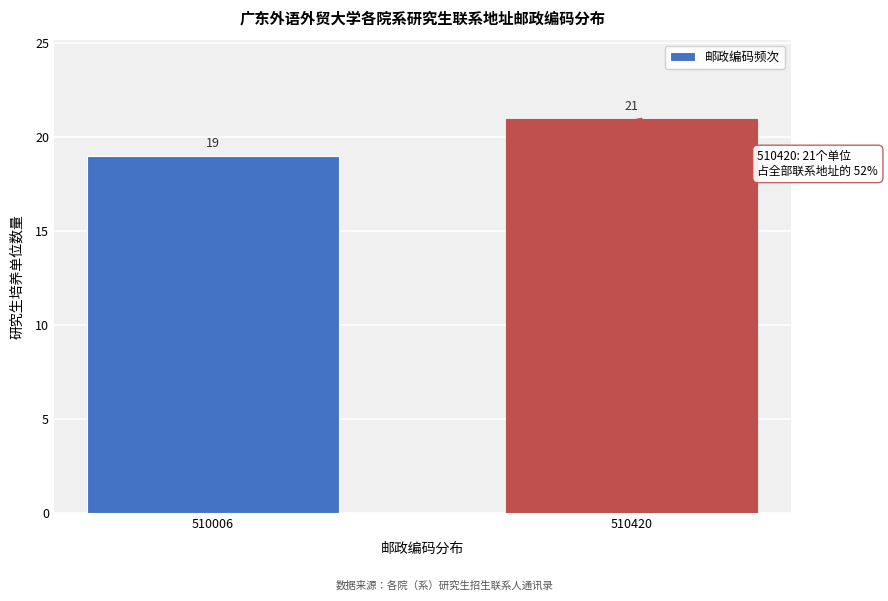

Reading left to right, extract all data points from this chart.

510006=19	510420=21